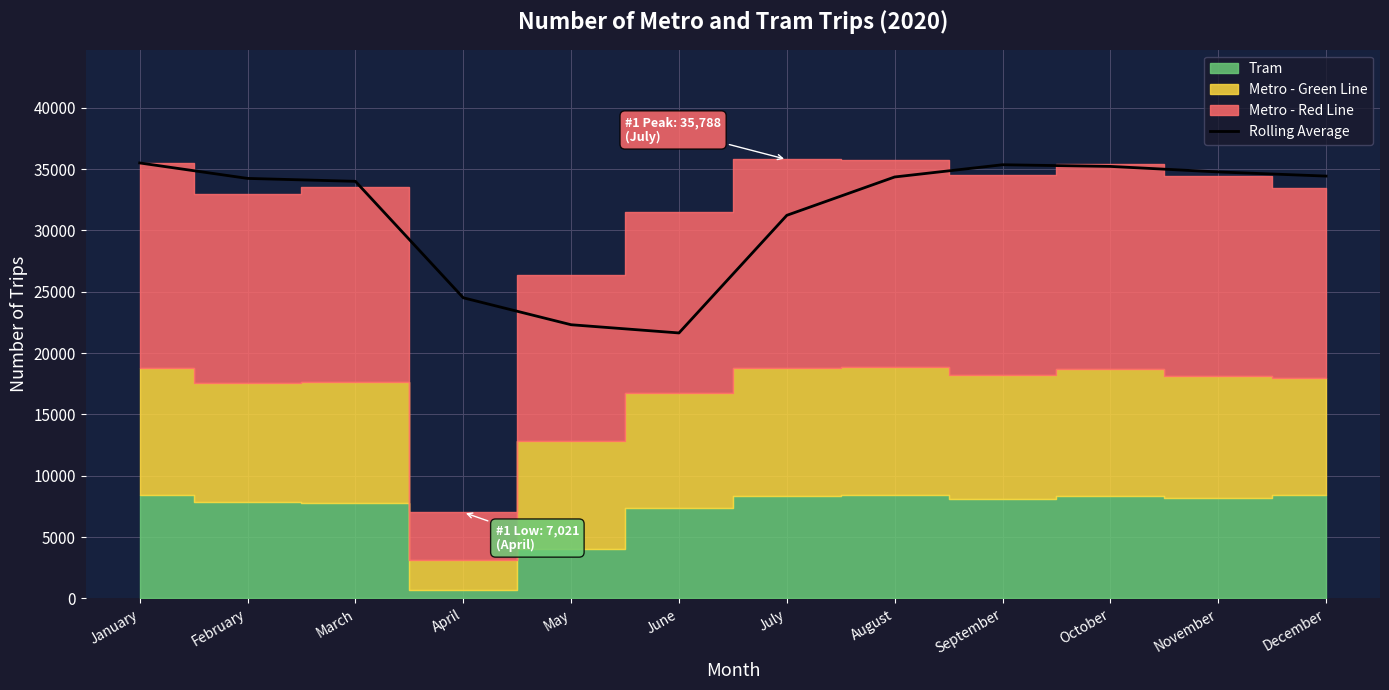

List the labels in order of value, smallest first.

June, May, April, July, March, February, August, December, November, October, September, January